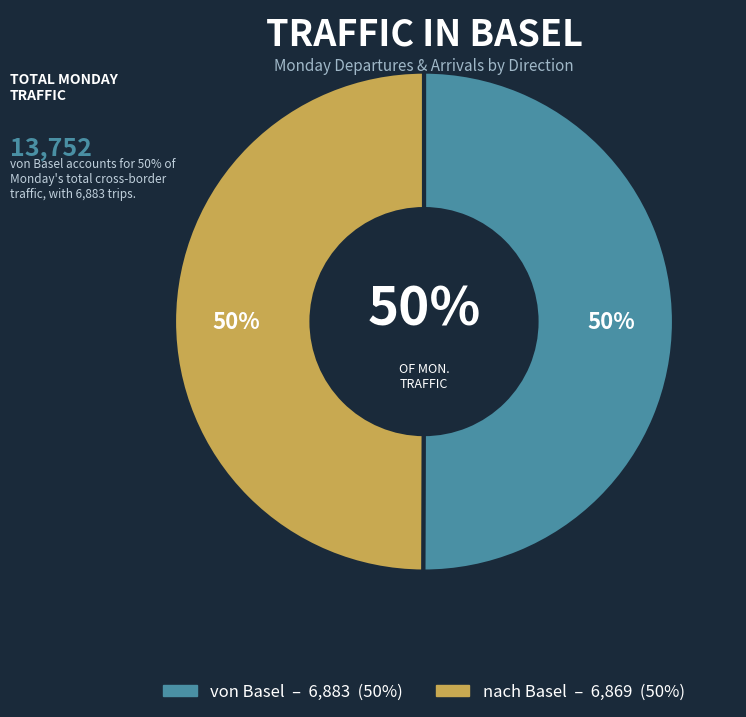

Is it true that nach Basel is 61% of the pie?

False